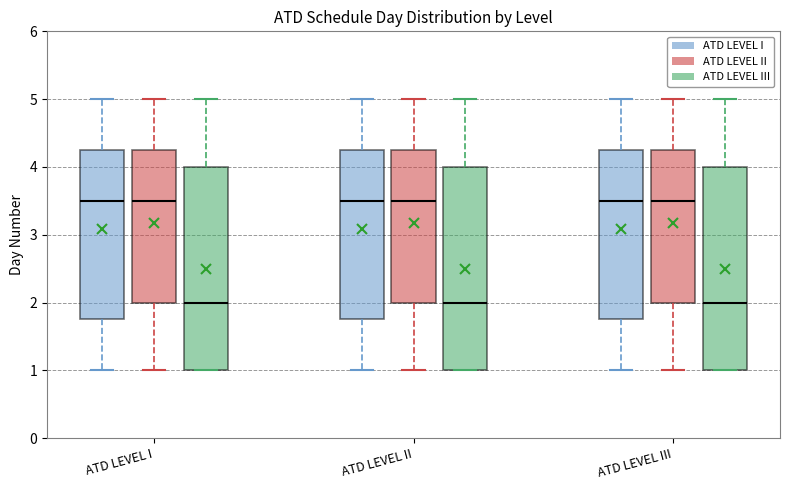

Reading left to right, read every box against the y-axis: the position of its median line, the range the box covers, and the ends of its whiskers. The values are not printed on the chart, so give them approximately, as read against the axis.

ATD LEVEL I (ATD LEVEL I): median 3.5, box 1.8 to 4.3, whiskers 1.0 to 5.0
ATD LEVEL I (ATD LEVEL II): median 3.5, box 2.0 to 4.3, whiskers 1.0 to 5.0
ATD LEVEL I (ATD LEVEL III): median 2.0, box 1.0 to 4.0, whiskers 1.0 to 5.0
ATD LEVEL II (ATD LEVEL I): median 3.5, box 1.8 to 4.3, whiskers 1.0 to 5.0
ATD LEVEL II (ATD LEVEL II): median 3.5, box 2.0 to 4.3, whiskers 1.0 to 5.0
ATD LEVEL II (ATD LEVEL III): median 2.0, box 1.0 to 4.0, whiskers 1.0 to 5.0
ATD LEVEL III (ATD LEVEL I): median 3.5, box 1.8 to 4.3, whiskers 1.0 to 5.0
ATD LEVEL III (ATD LEVEL II): median 3.5, box 2.0 to 4.3, whiskers 1.0 to 5.0
ATD LEVEL III (ATD LEVEL III): median 2.0, box 1.0 to 4.0, whiskers 1.0 to 5.0